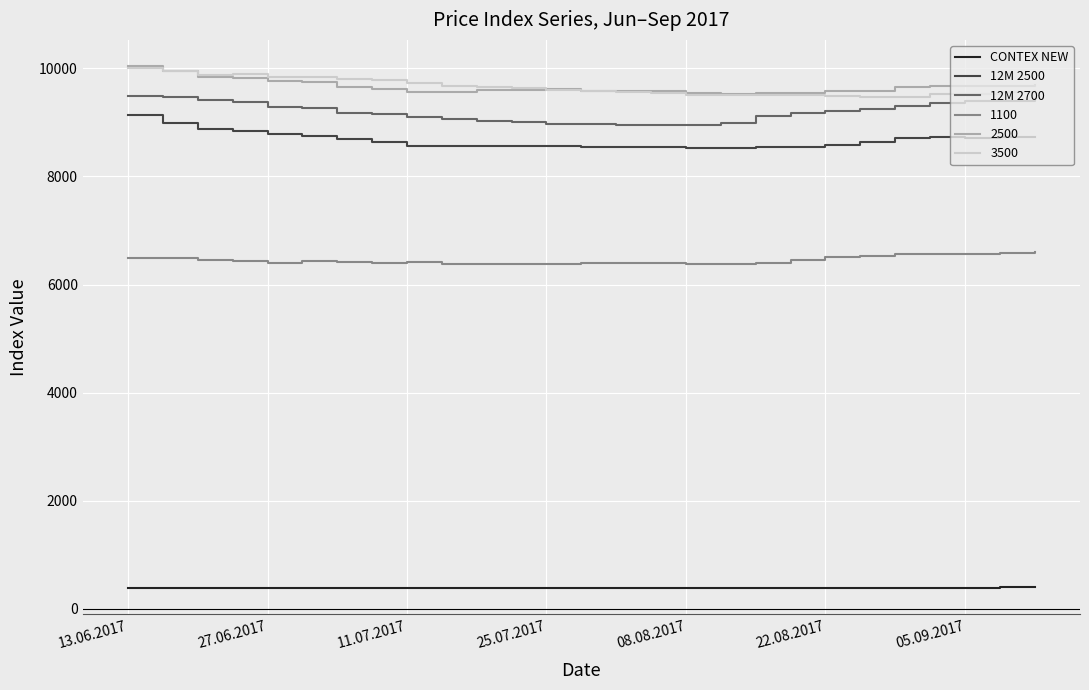

What is the smallest value displayed?

379